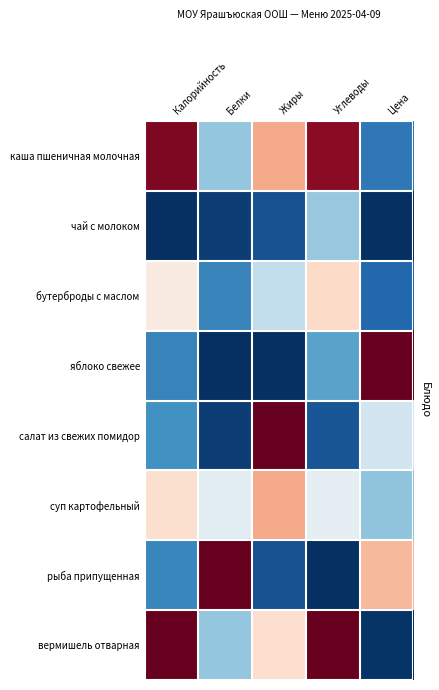

How many categories are shown in the chart?

5